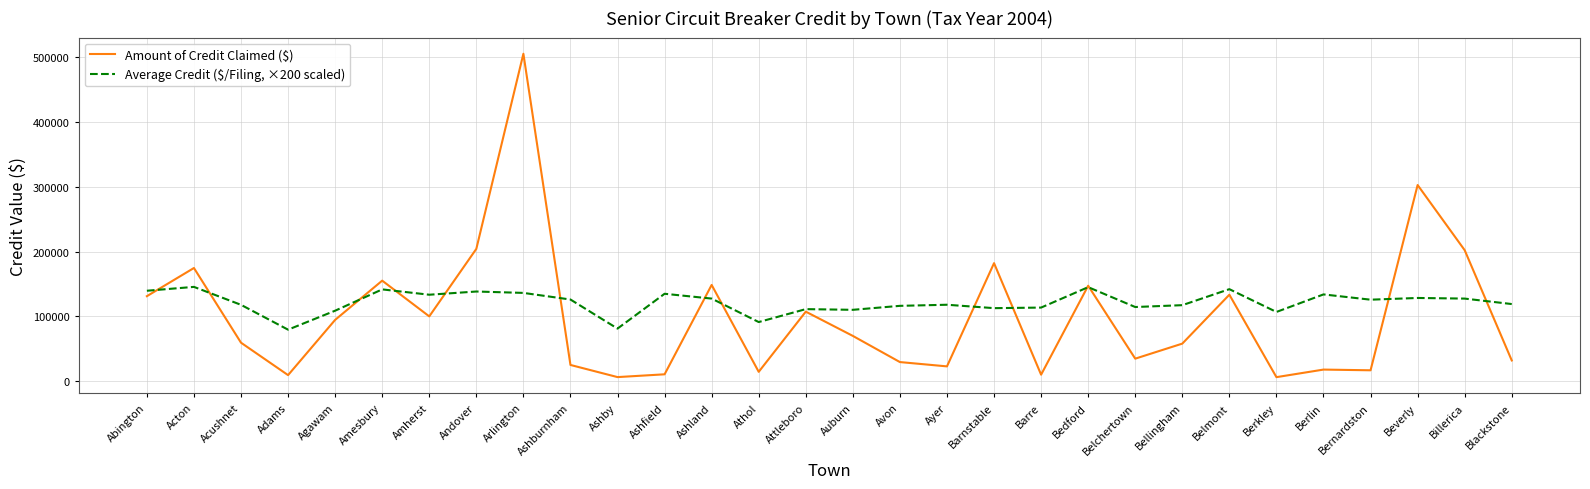

What are all the series names shown in the legend?

Amount of Credit Claimed ($), Average Credit ($/Filing, ×200 scaled)